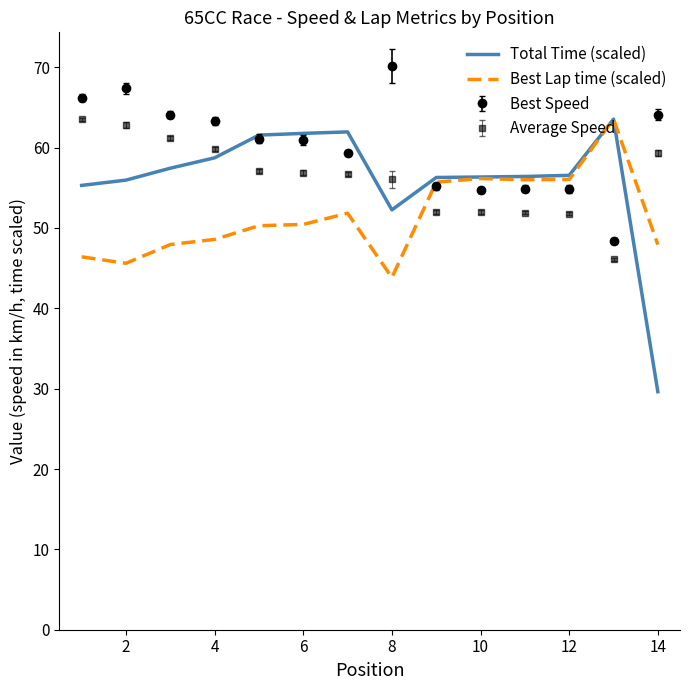

Which series has the widest spread of values?

Total Time (scaled)